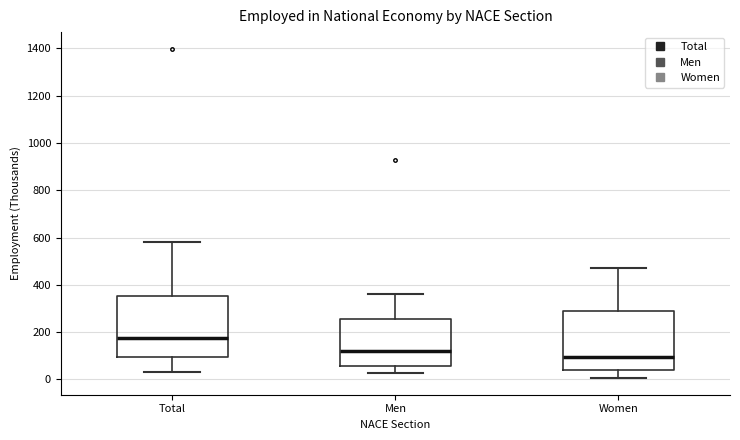

Which box has the lowest median line?

Women